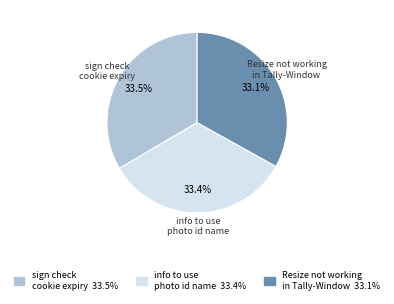

To the nearest percent, what percentage of the pie is Resize not working in Tally-Window?

33%